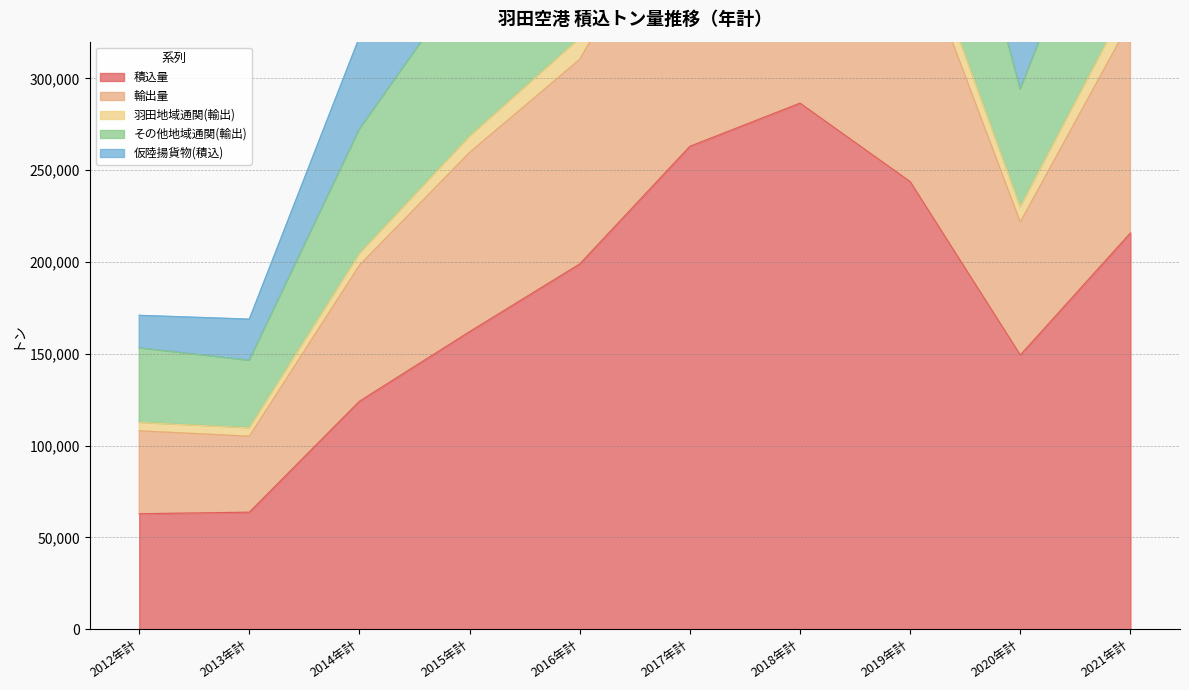

What position from the right is 2017年計?

5